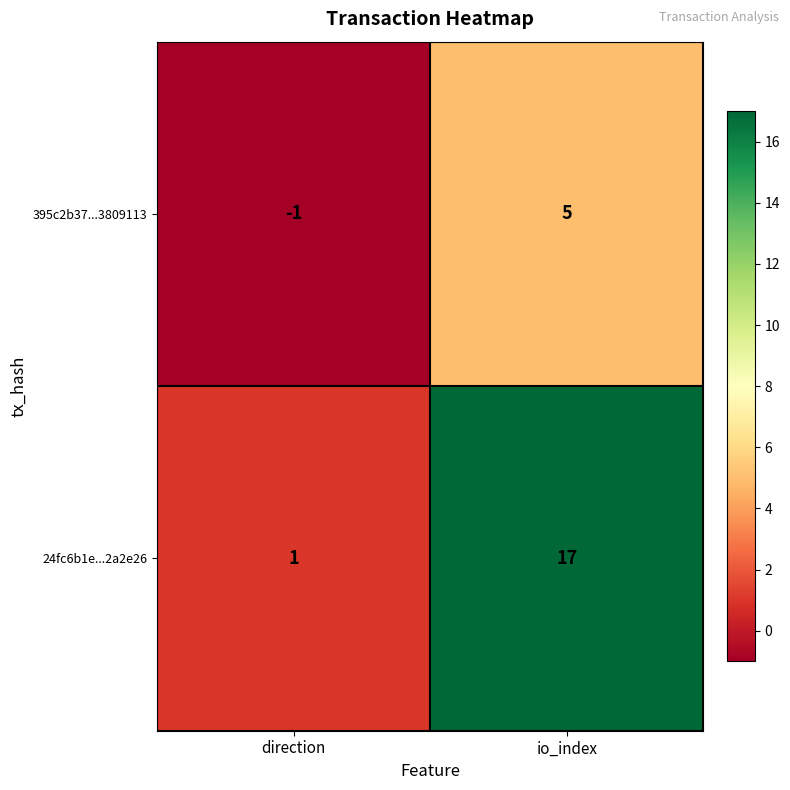

At which label is 24fc6b1e...2a2e26 closest to 9?

direction